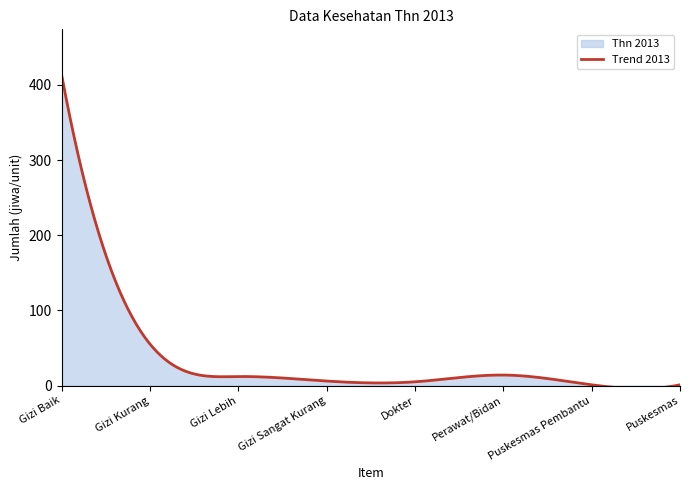

Reading left to right, transcribe all the data shown in this chart.

Gizi Baik=412	Gizi Kurang=55	Gizi Lebih=12	Gizi Sangat Kurang=6	Dokter=5	Perawat/Bidan=14	Puskesmas Pembantu=1	Puskesmas=1